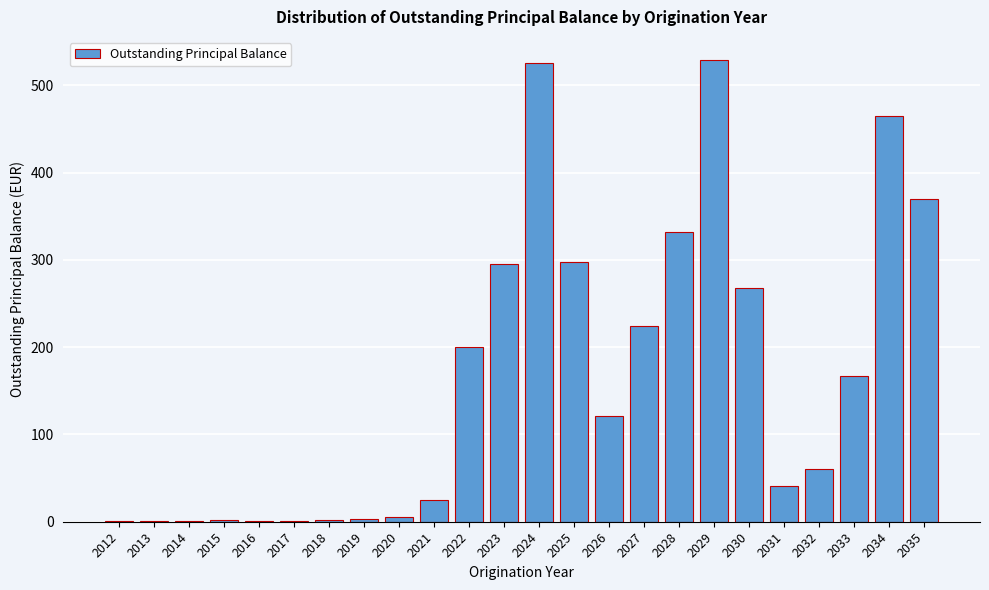

True or false: the data shows 113 at 2025.

False